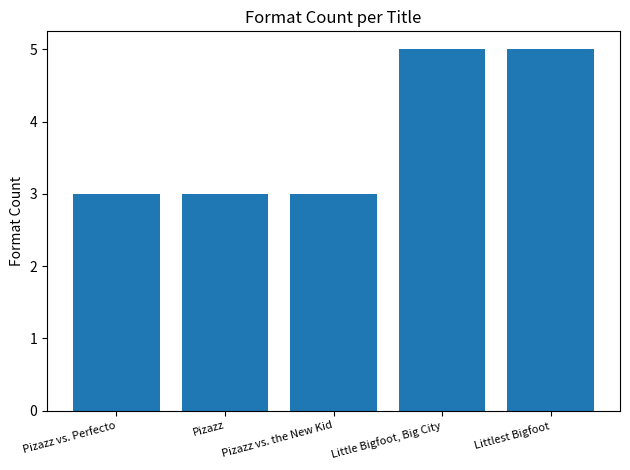

What is the value of the 4th bar from the left?

5